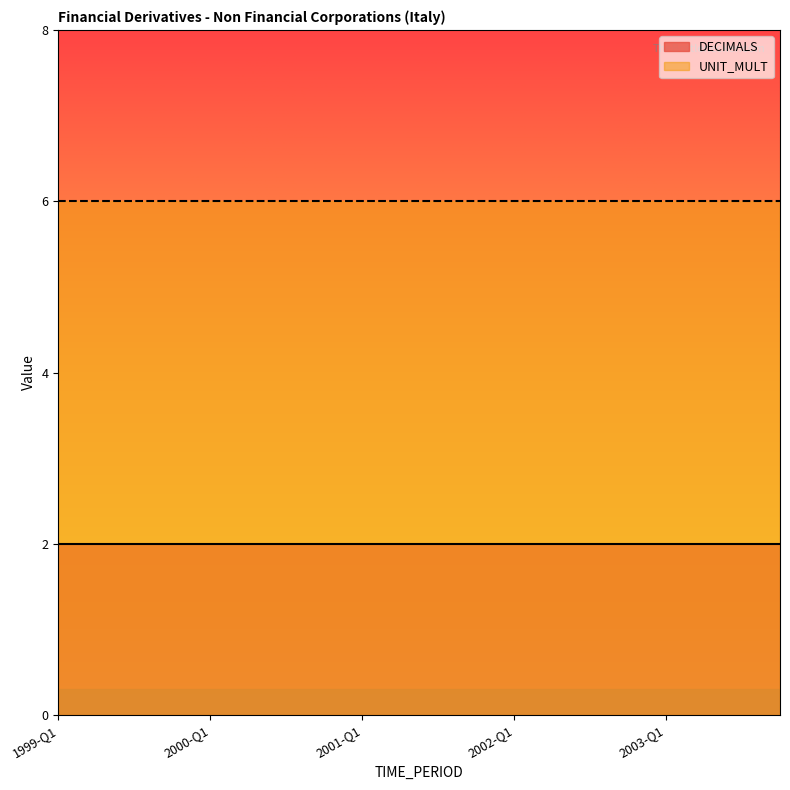

What is the greatest value displayed?

6